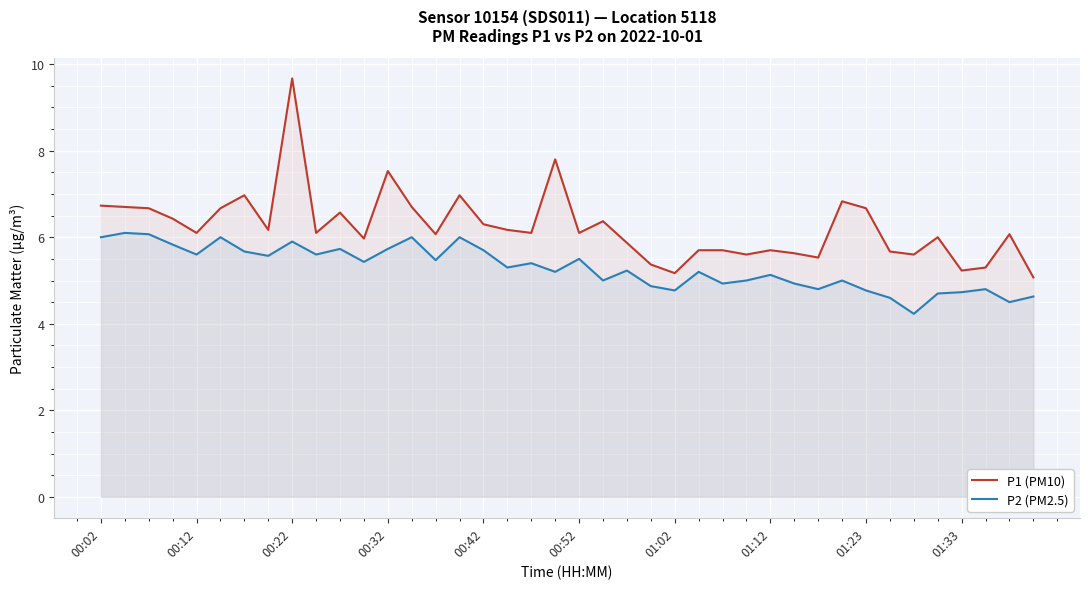

What is the value of the P1 (PM10) point at the 29th from the left?

5.7